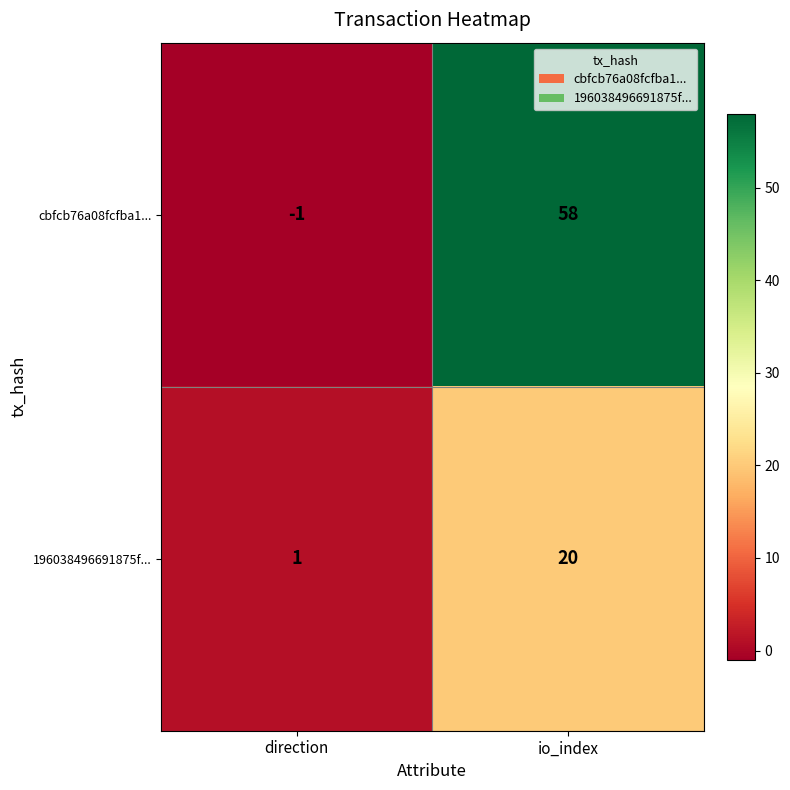

What is the approximate value of 196038496691875f... at io_index?

20